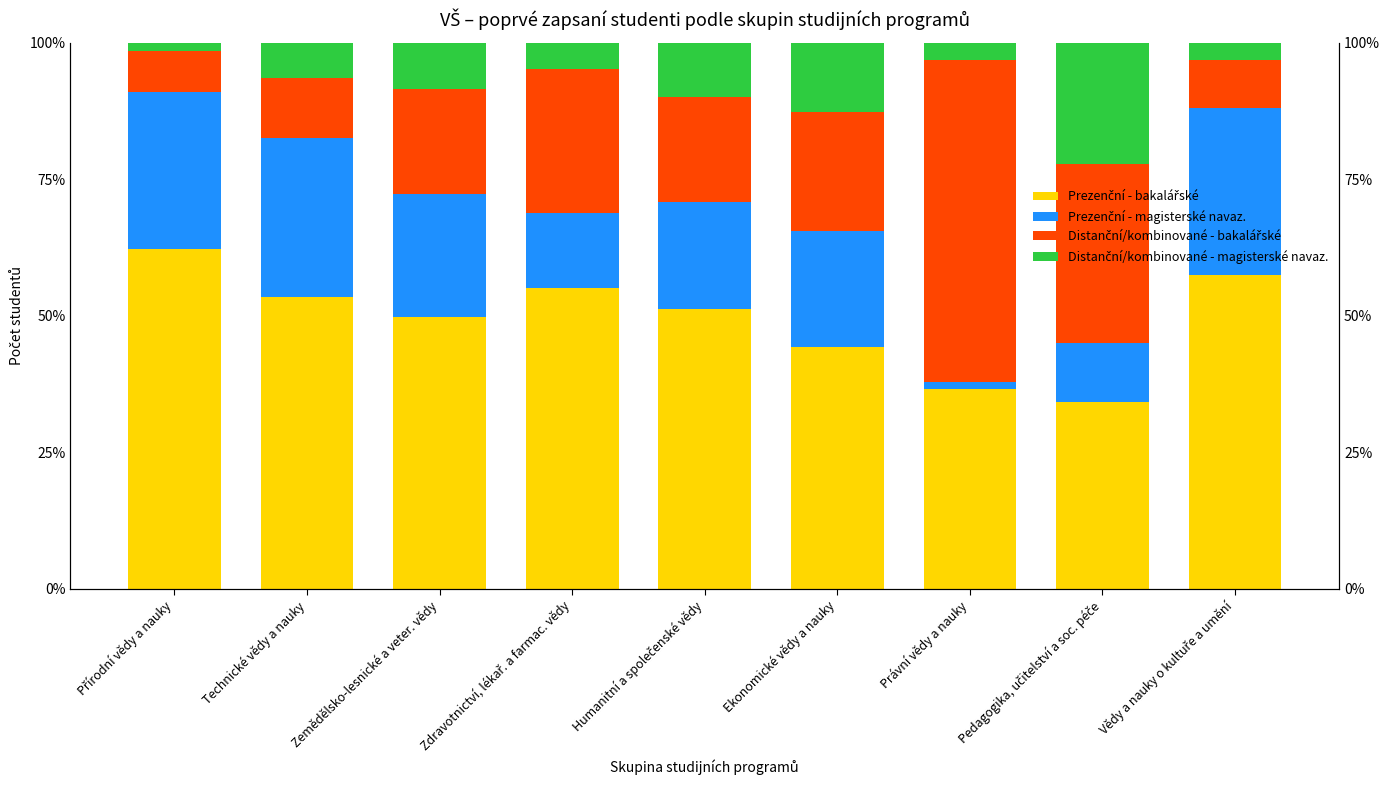

What position from the left is Zdravotnictví, lékař. a farmac. vědy?

4